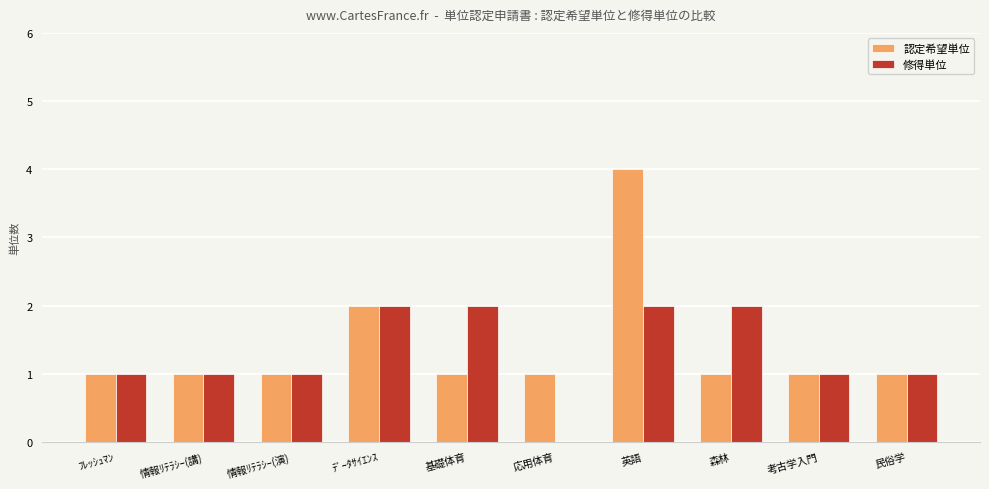

What is the sum of all 修得単位 values?

13